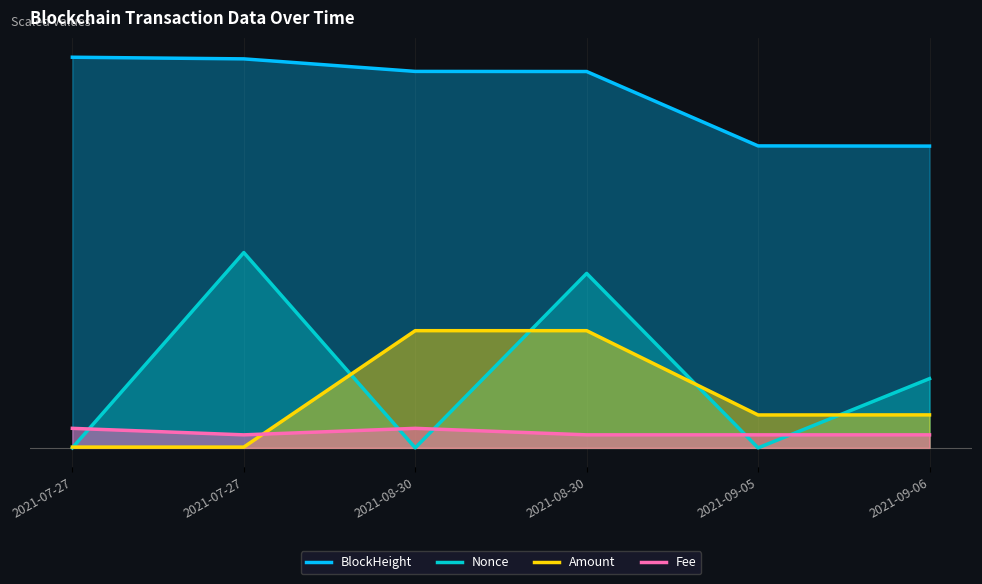

What is the sum of all Fee values?

13672.6